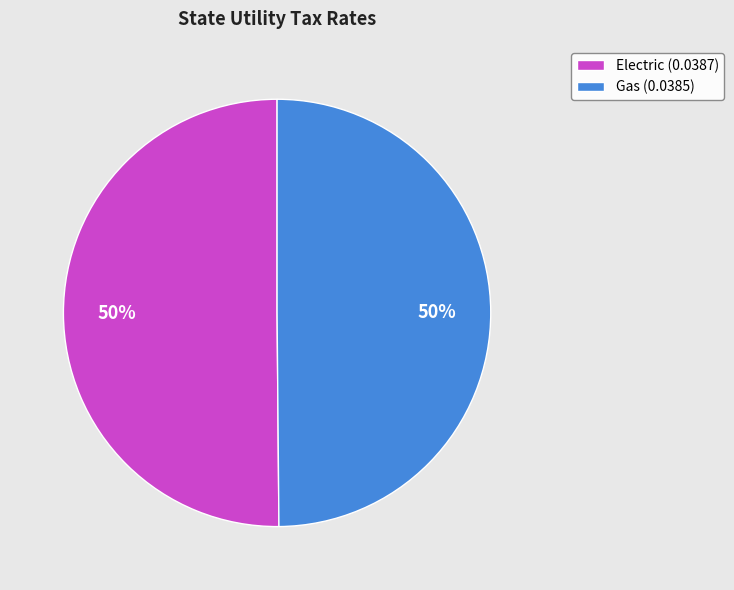

Do Gas (0.0385) and Electric (0.0387) together represent more than half of the pie?

Yes